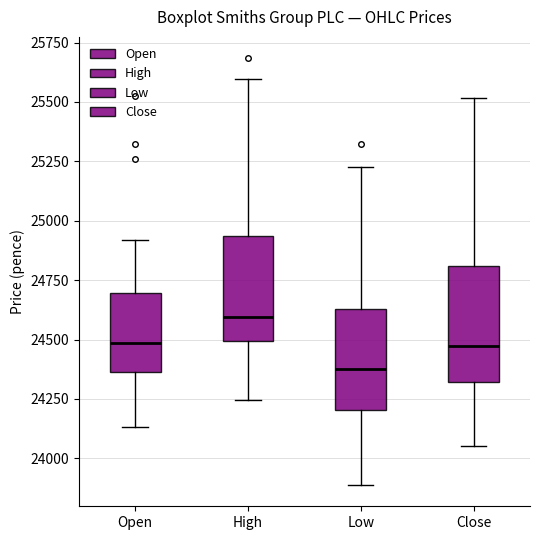

Reading left to right, transcribe this box plot: for each box, give where its median line is, the range the box spans, and where its two whiskers end, as read against the y-axis. The values are not printed on the chart, so give them approximately, as read against the axis.

Open: median 24500, box 24350 to 24700, whiskers 24150 to 24900
High: median 24600, box 24500 to 24950, whiskers 24250 to 25600
Low: median 24350, box 24200 to 24650, whiskers 23900 to 25250
Close: median 24450, box 24300 to 24800, whiskers 24050 to 25500